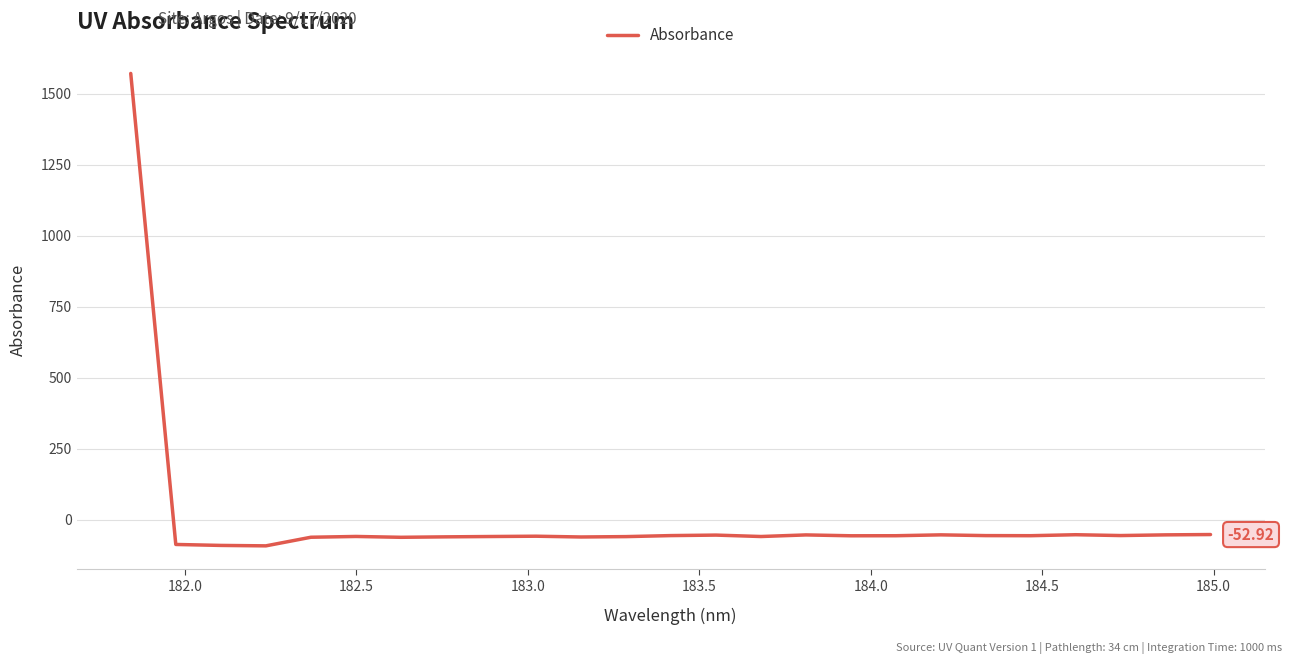

What is the difference between the maximum and minimum values?

1664.7